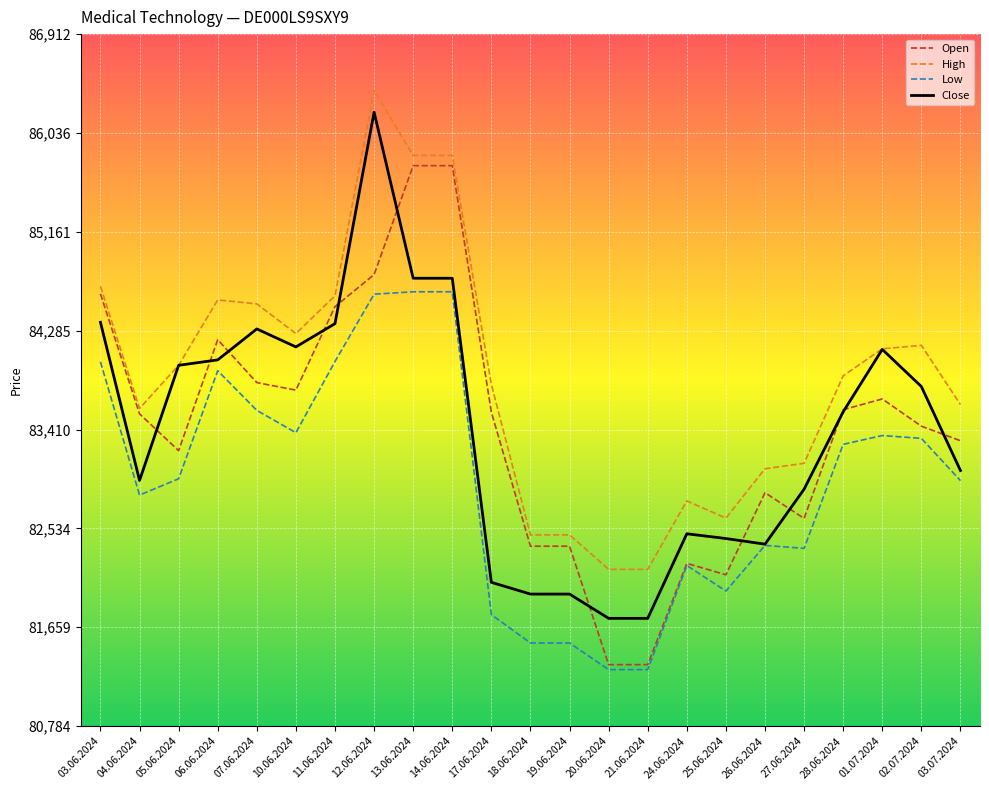

Is the value of Low at 02.07.2024 greater than the value of Close at 02.07.2024?

No